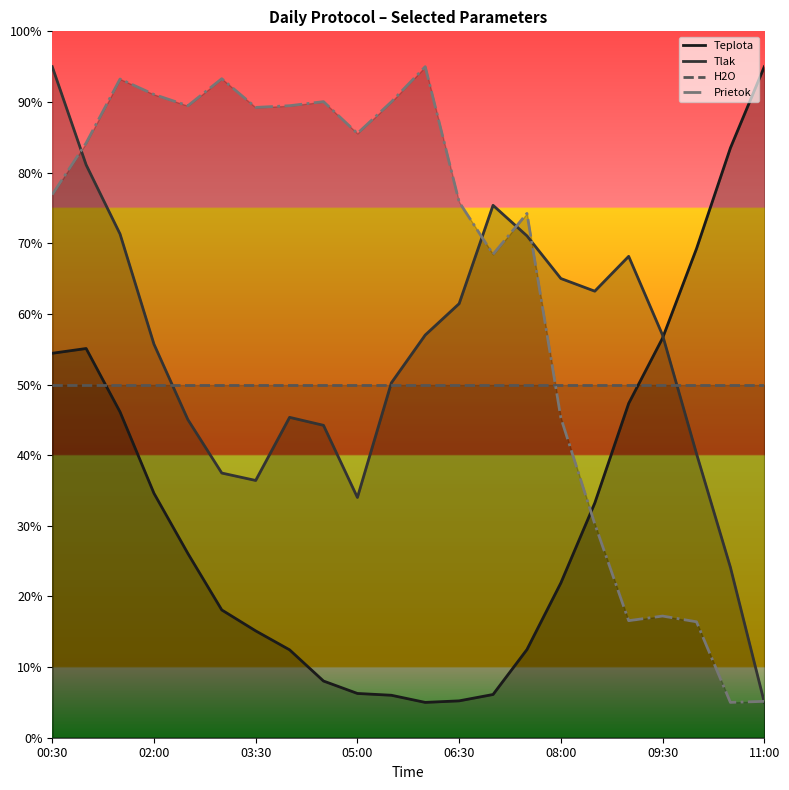

What is the difference between the maximum and second lowest values in the Prietok series?

89.8